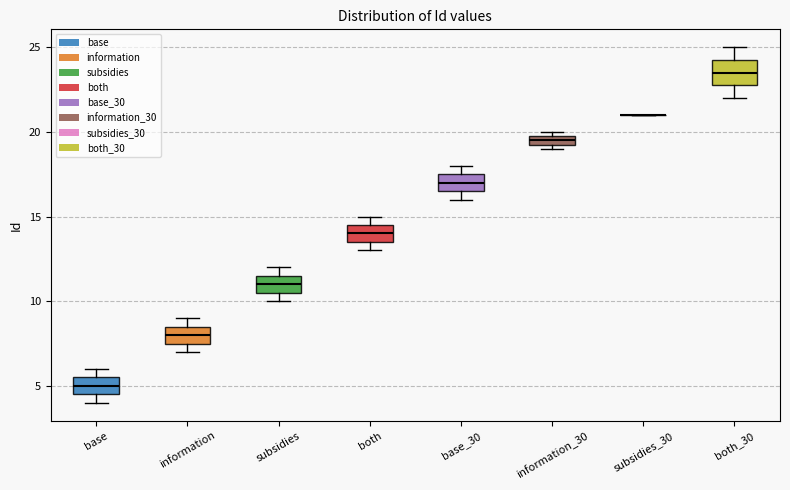

Where is the lower edge of the box for information_30 on the y-axis? The values are not printed on the chart, so give them approximately, as read against the axis.

19.5